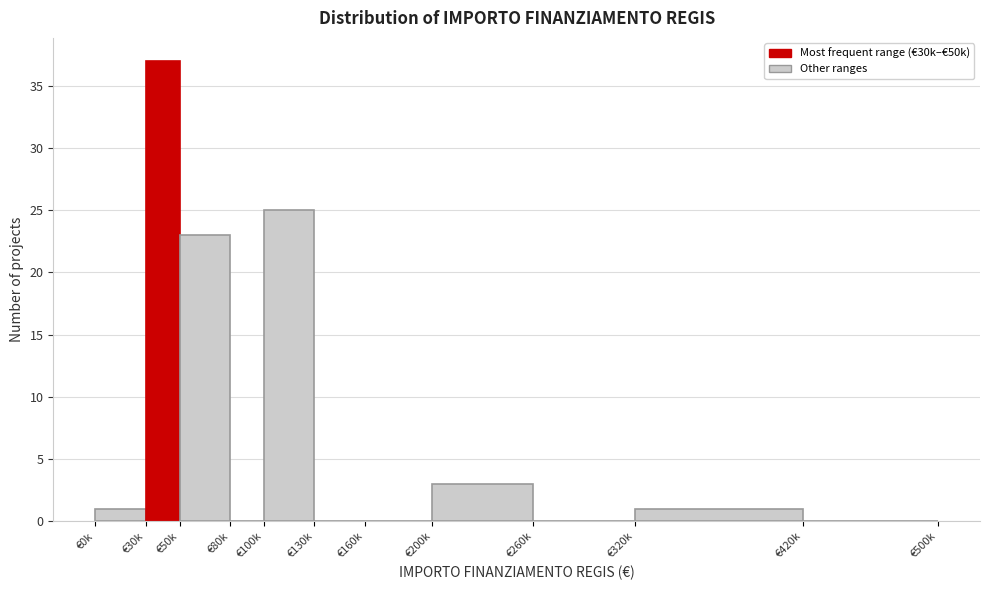

The chart shows a value of 3 at €200k. True or false?

True